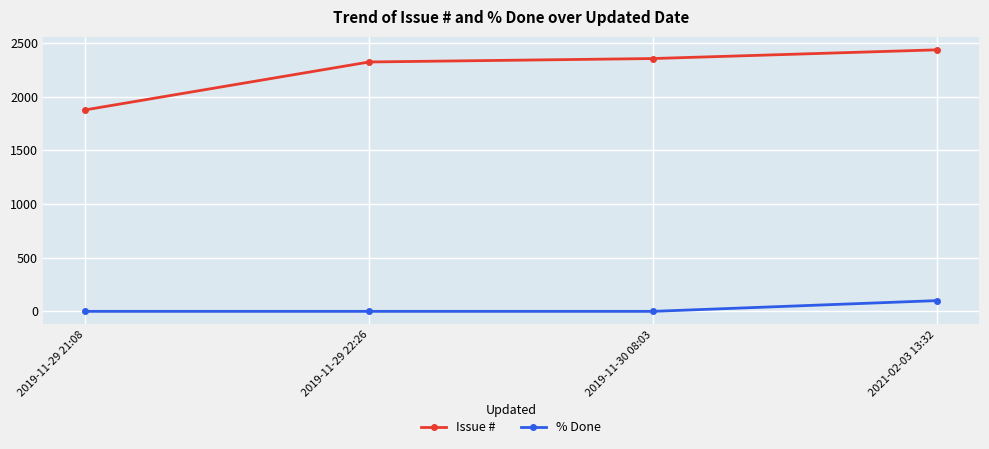

True or false: % Done and Issue # cross at least once.

False